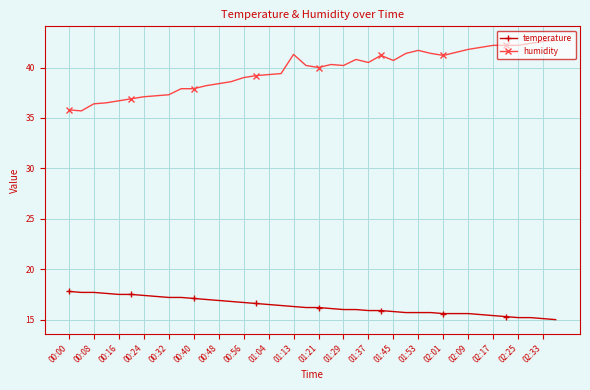

What is the maximum value shown in the chart?

42.7